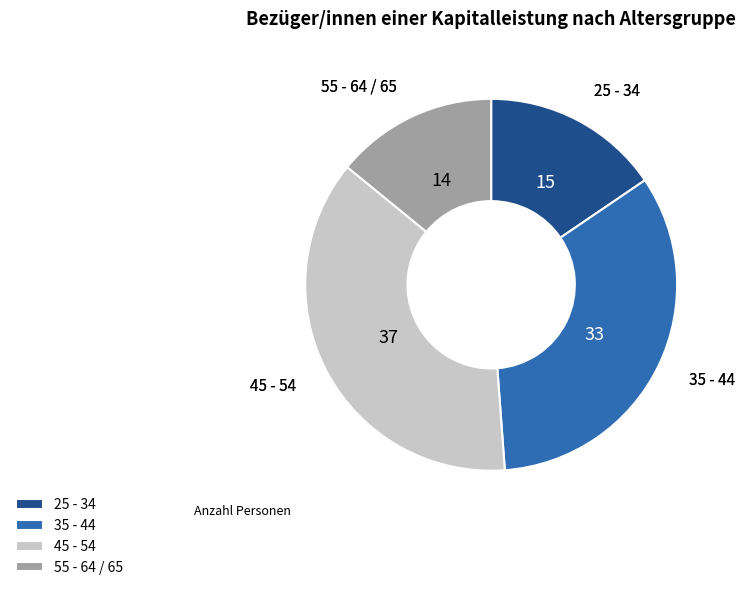

Do 25 - 34 and 55 - 64 / 65 together represent more than half of the pie?

No